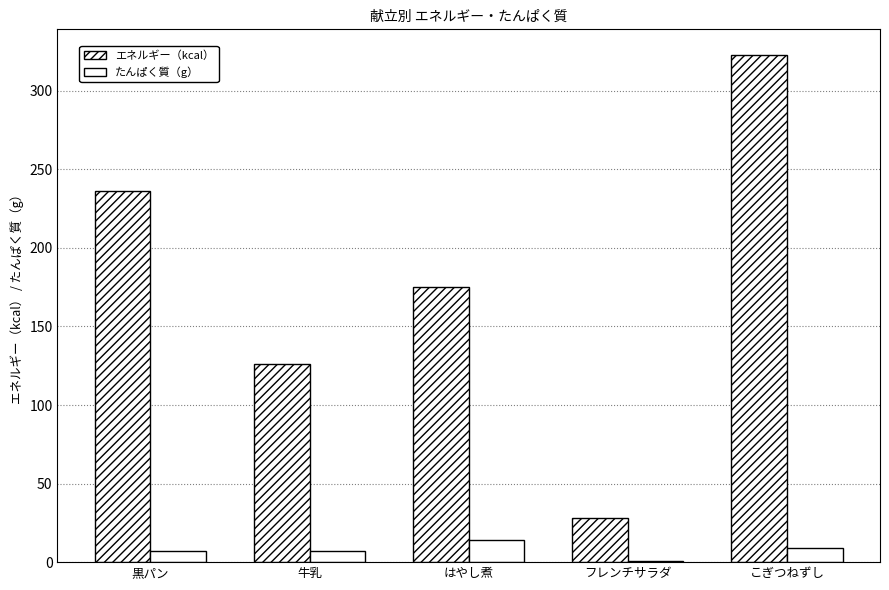

How many categories are shown in the chart?

5